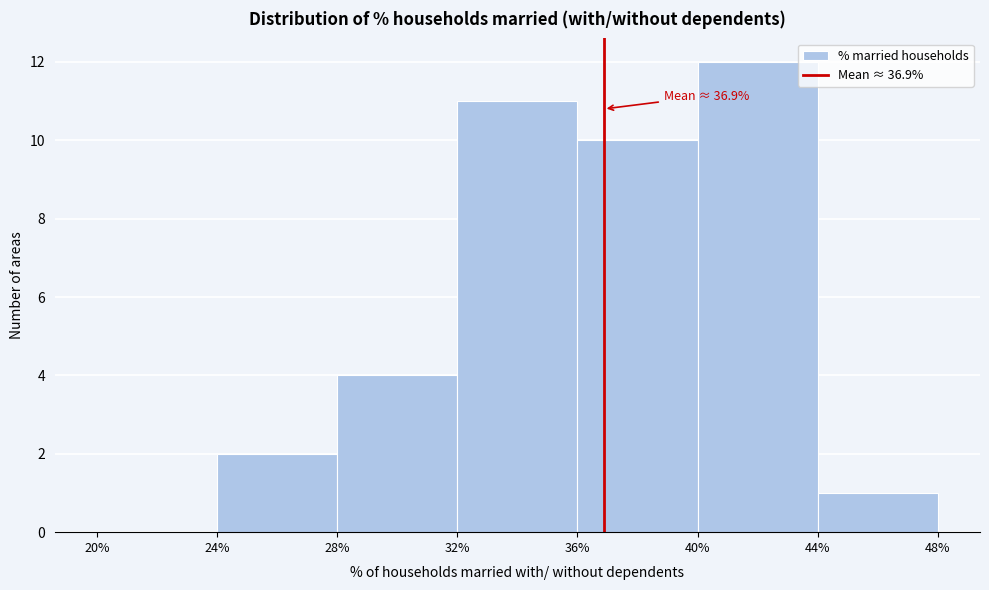

Which range on the x-axis has the tallest bar?

40% to 44%